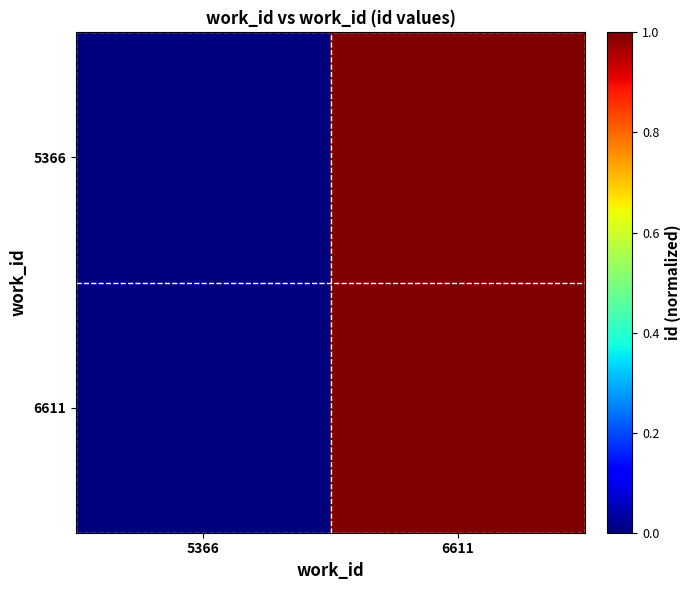

At which category is the sum across all series the highest?

6611